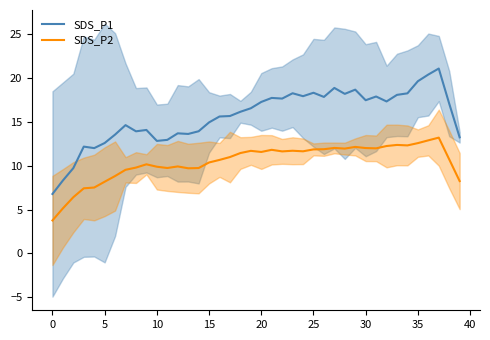

How many data points in SDS_P2 are less than 11?

20